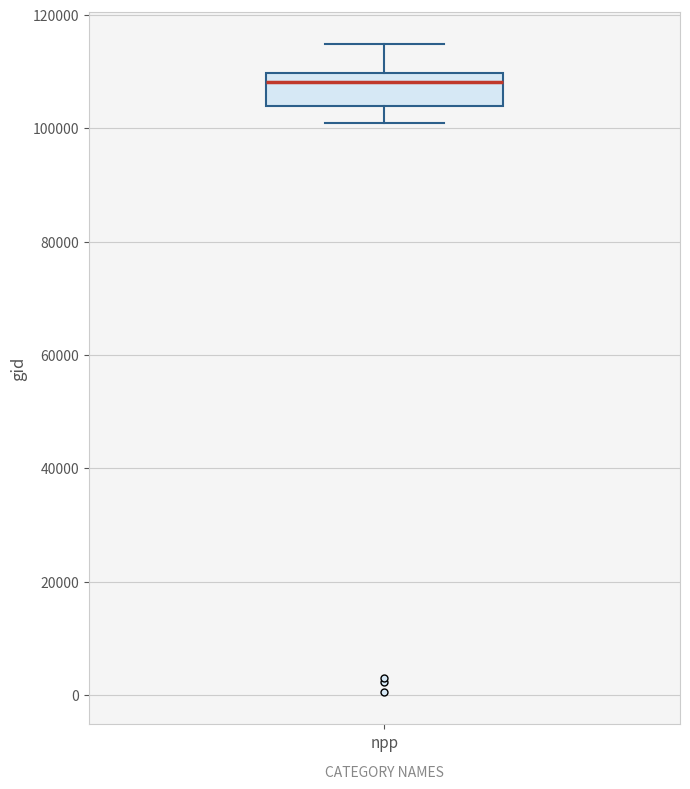

Read this box plot against the y-axis: the position of the median line, the range covered by the box, and the ends of both whiskers. The values are not printed on the chart, so give them approximately, as read against the axis.

median 108000, box 104000 to 110000, whiskers 100000 to 114000